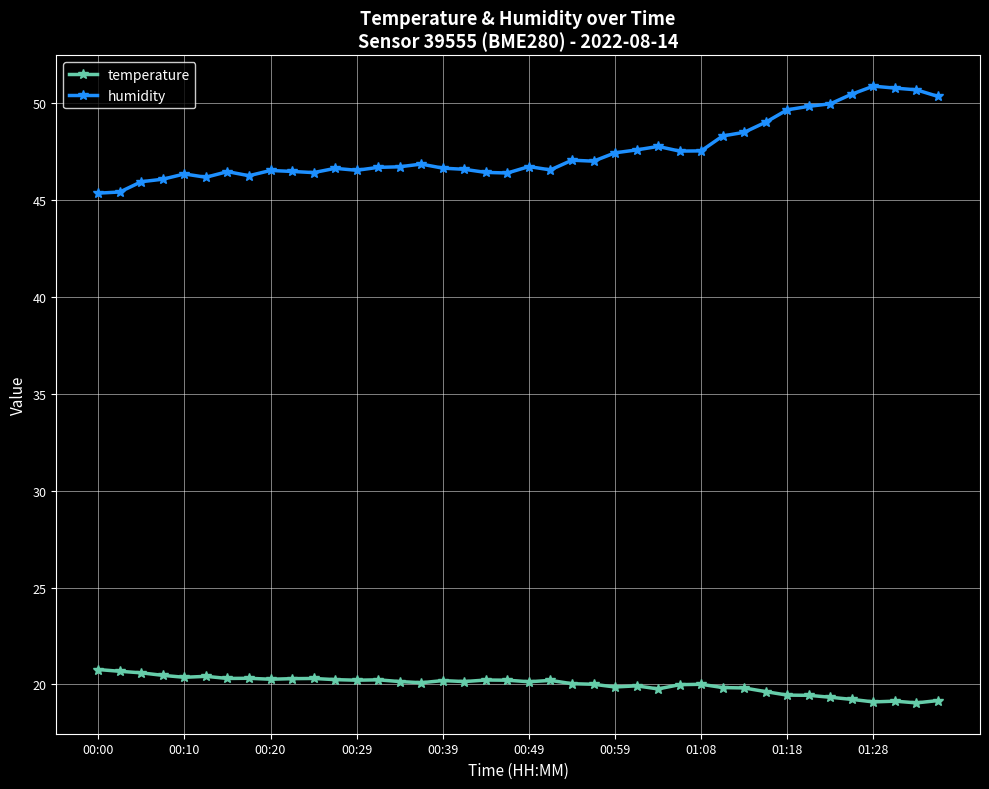

Which series has the largest total across all categories?

humidity